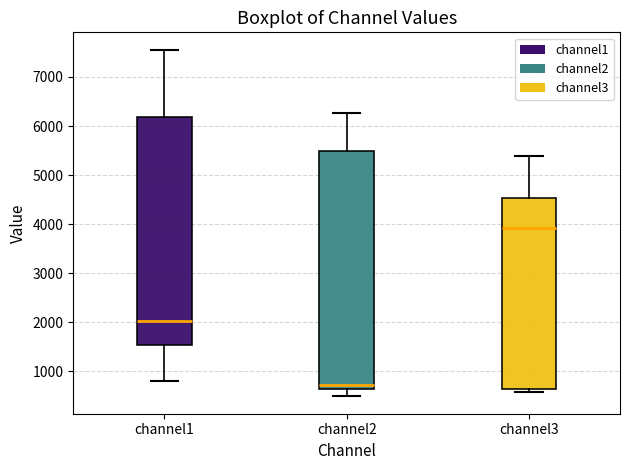

Where is the upper edge of the box for channel2 on the y-axis? The values are not printed on the chart, so give them approximately, as read against the axis.

5500